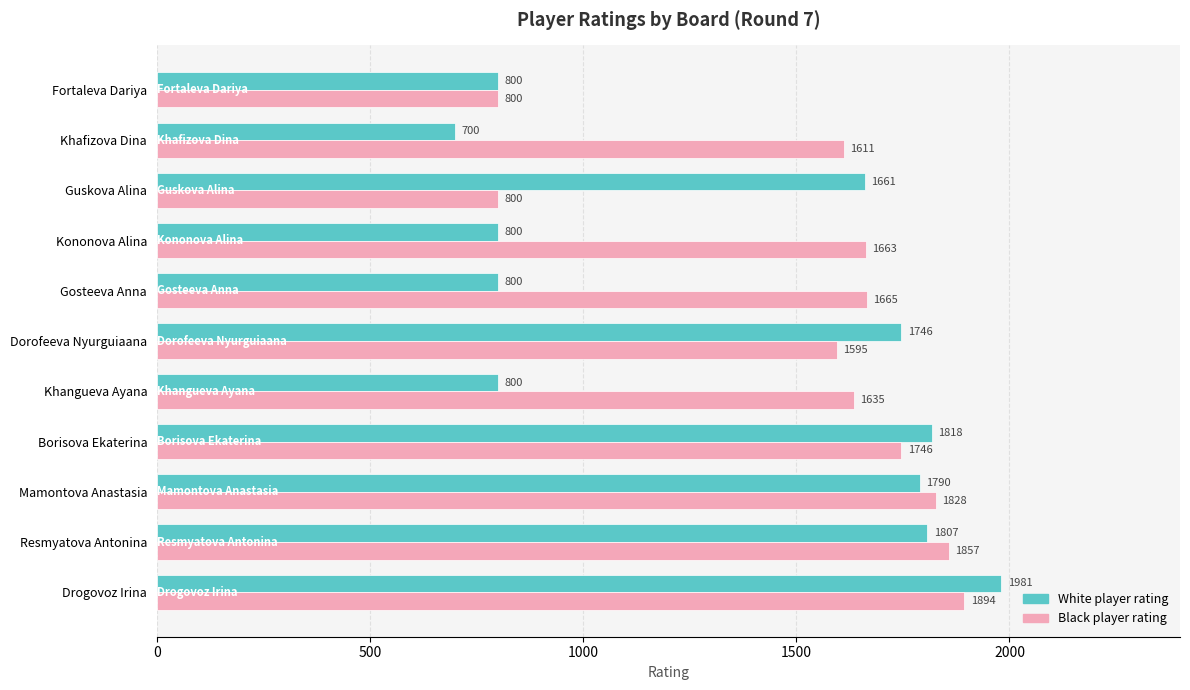

At how many categories does at least one series exceed 1905?

1